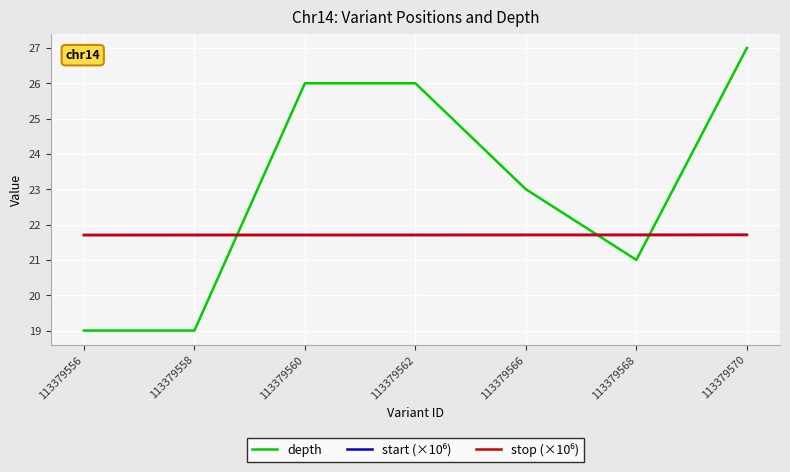

What is the approximate value of depth at 113379568?

21.0